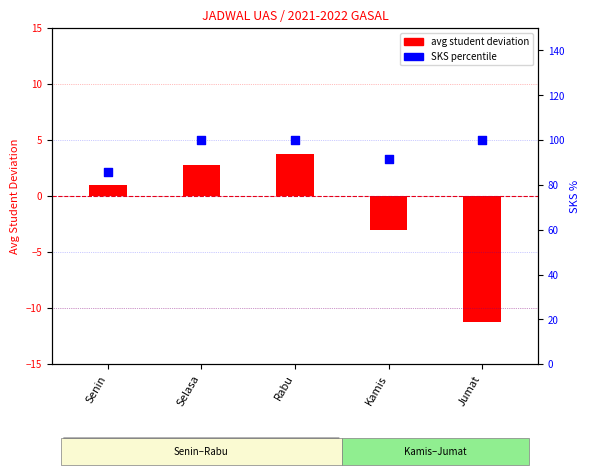

Which series contains the highest Y value?

SKS percentile